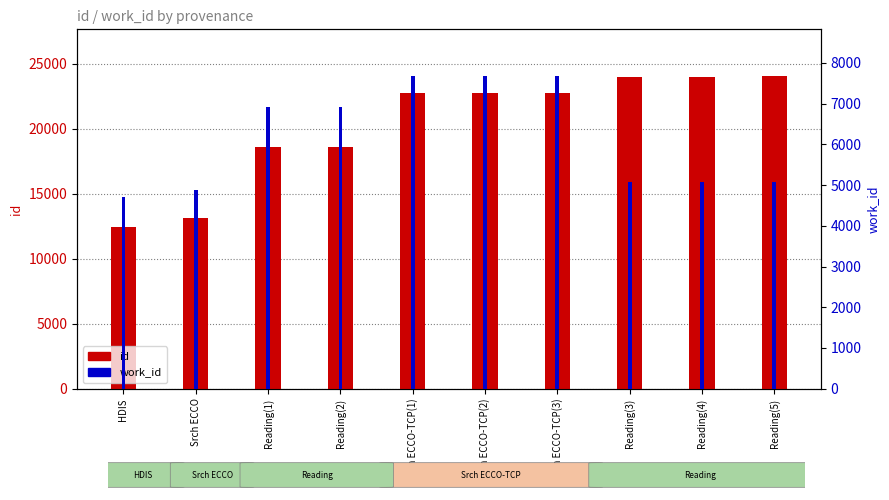

Is it true that id equals 24050 at Reading(5)?

True